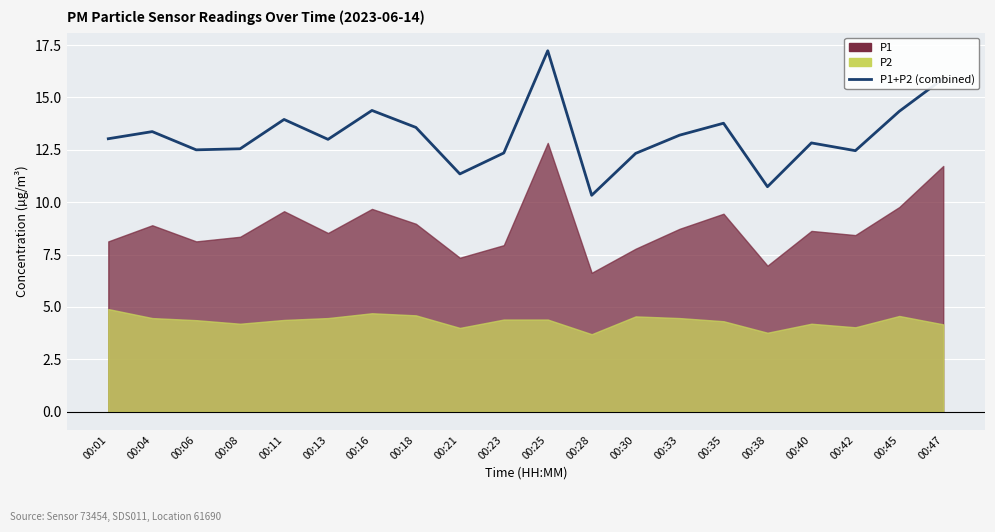

At which label is the value closest to 13?

00:13